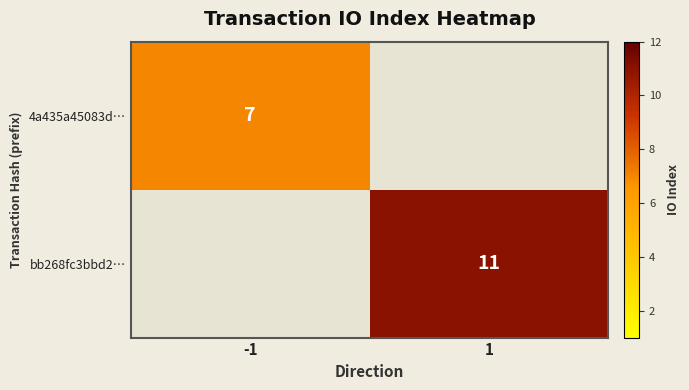

Is the value of 4a435a45083d… at -1 greater than the value of bb268fc3bbd2… at 1?

No